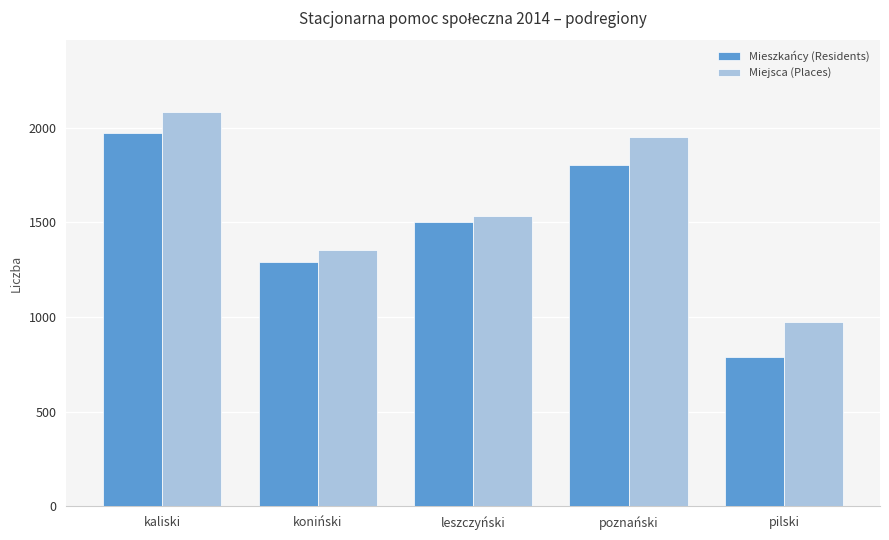

What are all the series names shown in the legend?

Mieszkańcy (Residents), Miejsca (Places)